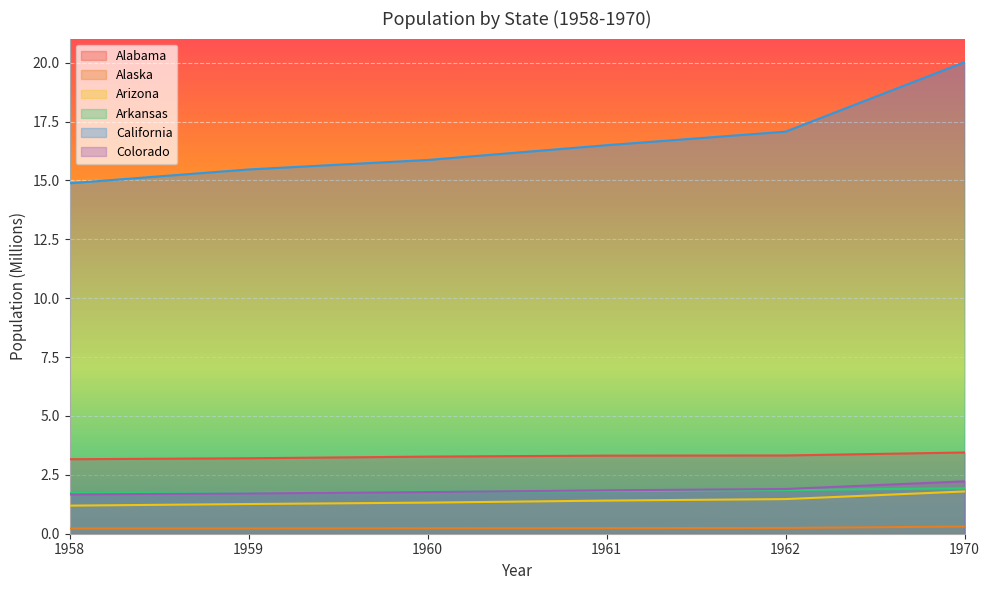

Which series has the widest spread of values?

California